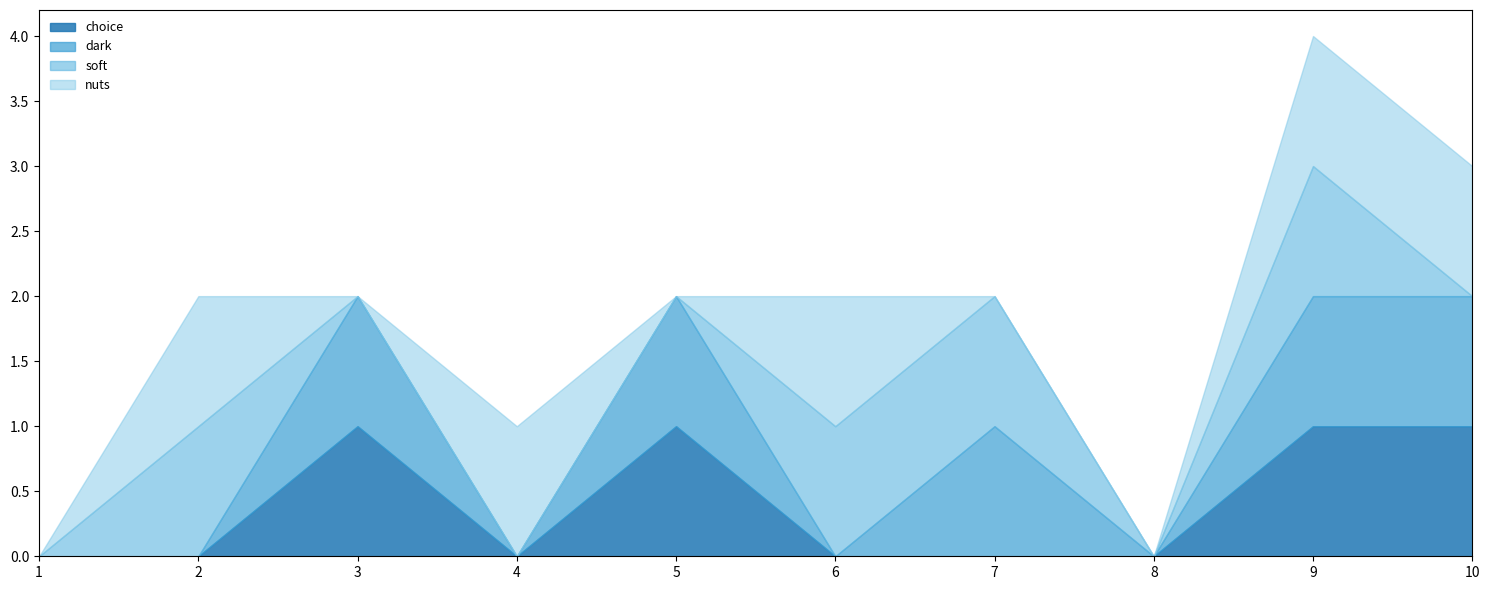

Reading left to right, extract all data points from this chart.

choice: 0	0	1	0	1	0	0	0	1	1
dark: 0	0	1	0	1	0	1	0	1	1
soft: 0	1	0	0	0	1	1	0	1	0
nuts: 0	1	0	1	0	1	0	0	1	1